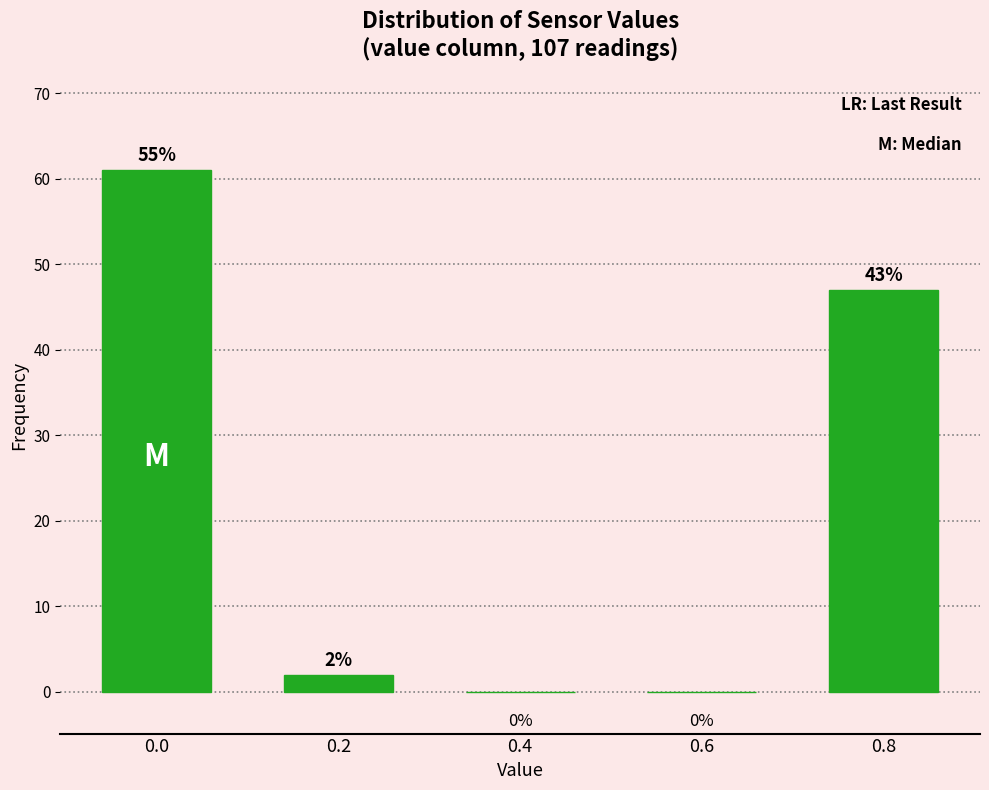

Reading left to right, what are all the values shown in this chart?

0.0=61	0.2=2	0.4=0	0.6=0	0.8=47